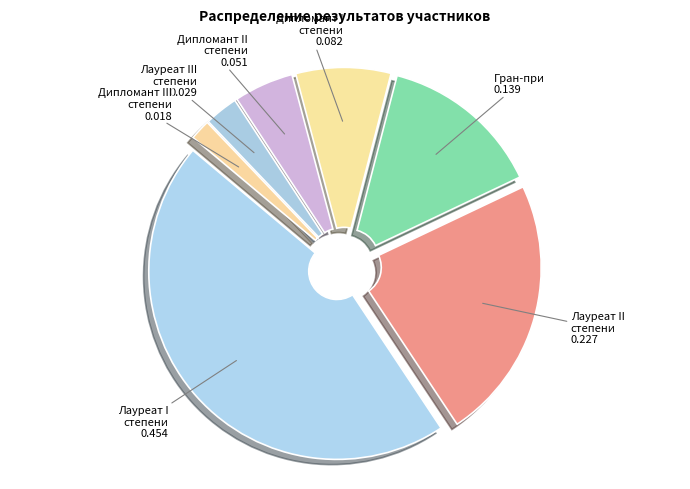

What is the largest slice in the pie chart?

Лауреат I степени